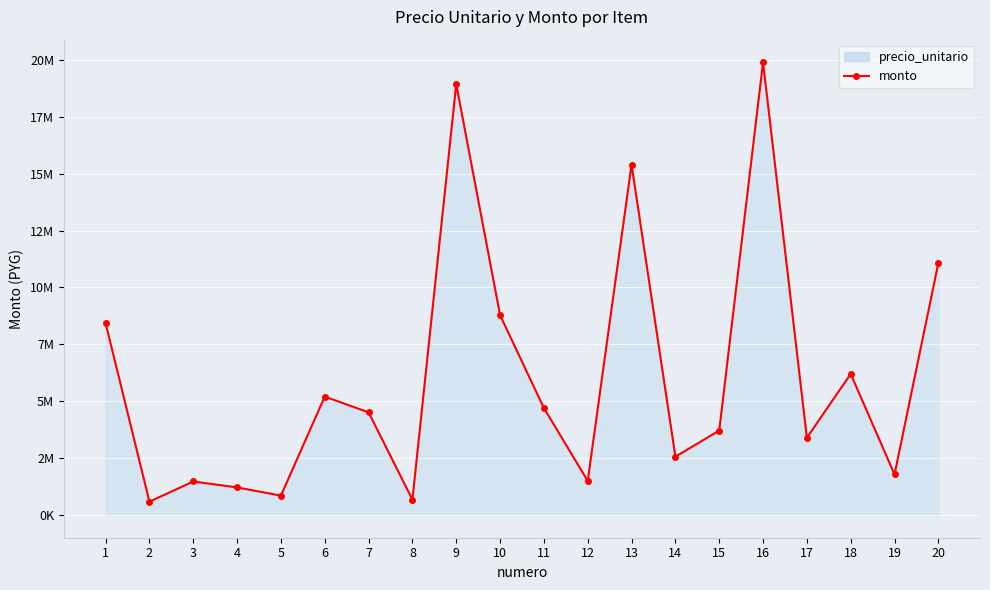

Reading left to right, transcribe all the data shown in this chart.

precio_unitario: 1=8430225	2=587512	3=1476137	4=1215965	5=855050	6=5203590	7=4515360	8=674478	9=18931200	10=8784120	11=4702404	12=1499224	13=15399786	14=2565860	15=3712387	16=19893335	17=3395328	18=6202632	19=1785412	20=11078550
monto: 1=8430225	2=587512	3=1476137	4=1215965	5=855050	6=5203590	7=4515360	8=674478	9=18931200	10=8784120	11=4702404	12=1499224	13=15399786	14=2565860	15=3712387	16=19893335	17=3395328	18=6202632	19=1785412	20=11078550